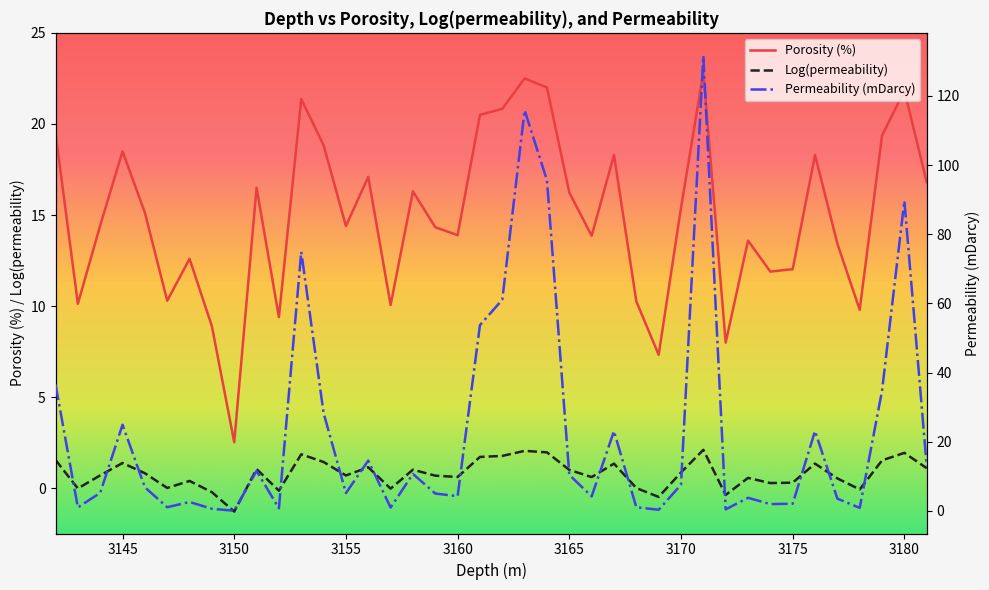

What is the maximum value shown in the chart?

131.7